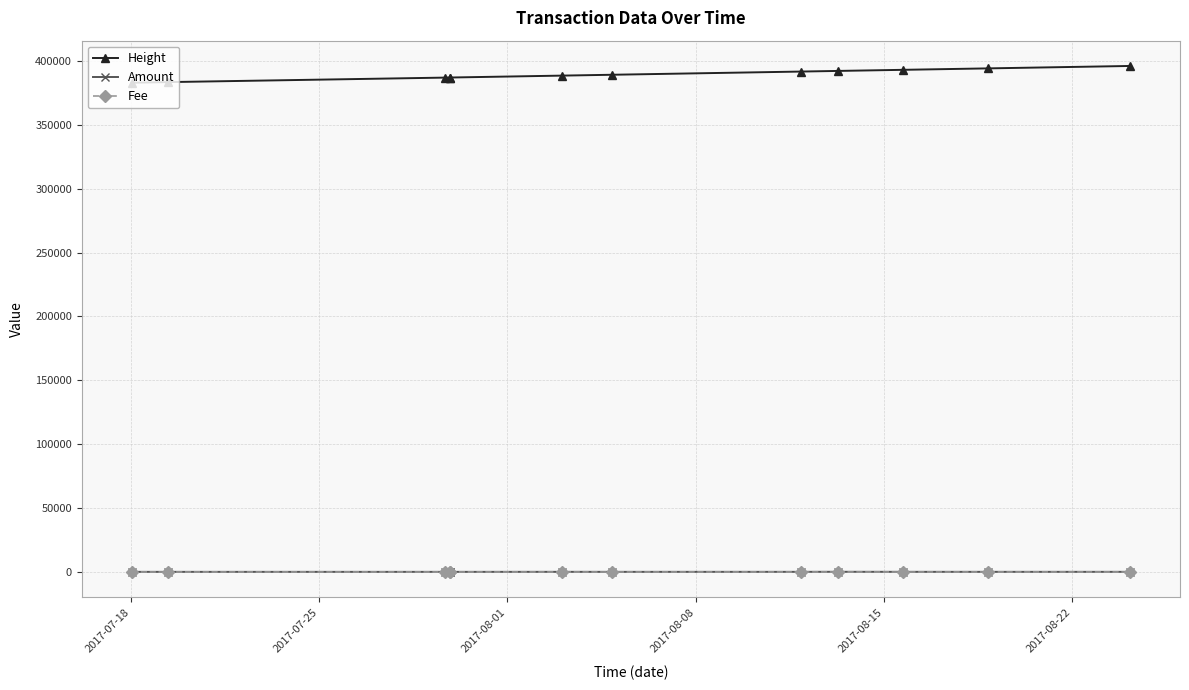

True or false: Height and Amount intersect in this chart.

False